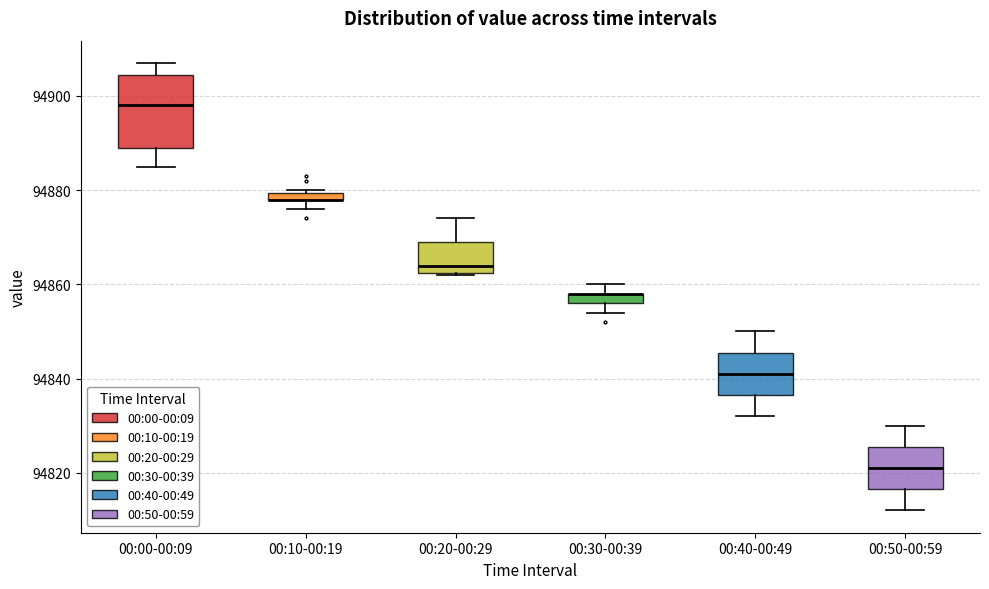

Where does the lower whisker of the box for 00:40-00:49 end on the y-axis? The values are not printed on the chart, so give them approximately, as read against the axis.

94832